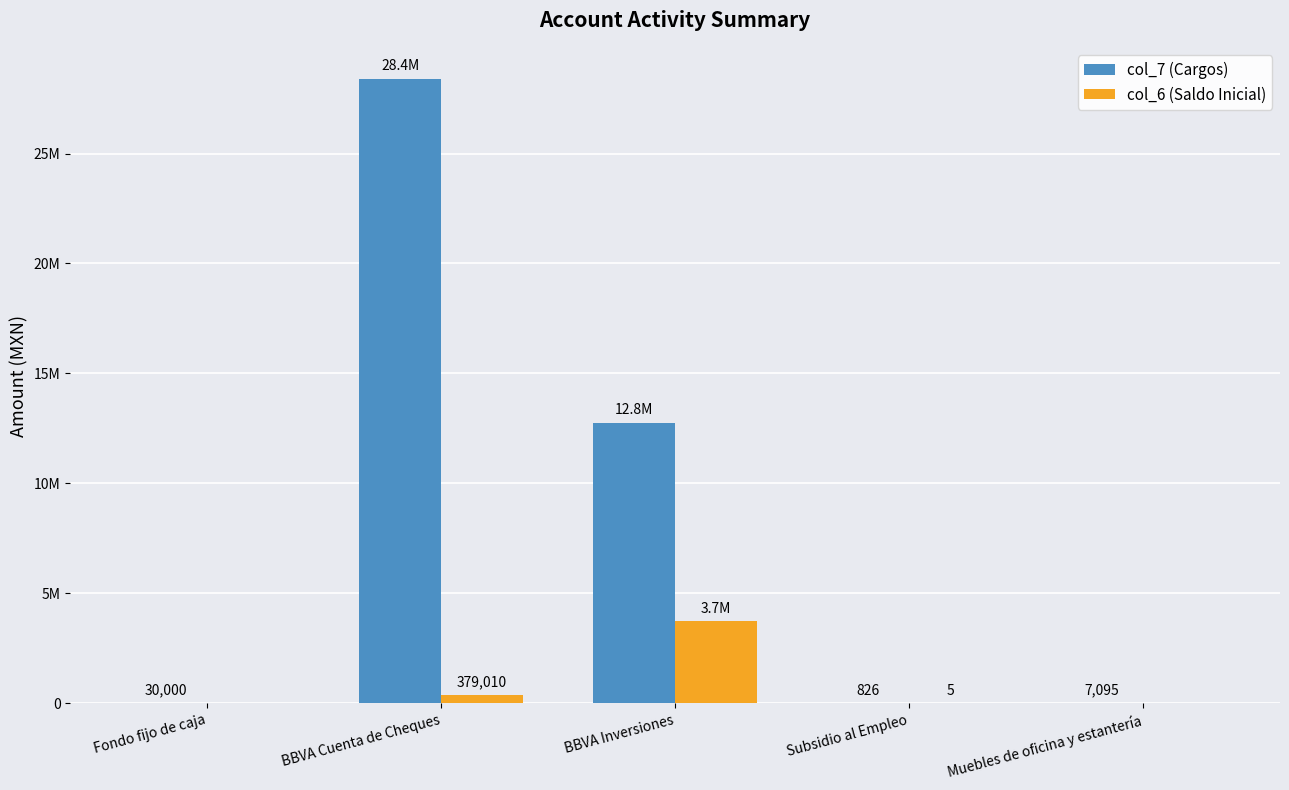

What are all the series names shown in the legend?

col_7 (Cargos), col_6 (Saldo Inicial)